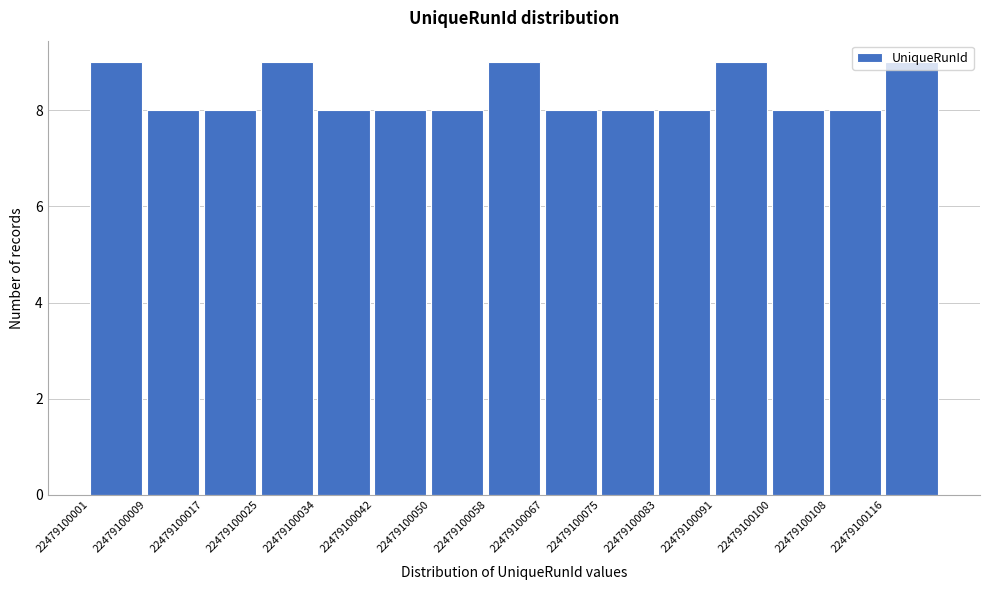

Reading left to right, list every bar in this chart as the range it spans on the x-axis followed by its height. Neither the bar edges nor the heights are printed on the chart, so give them approximately, as read against the axes.

22479100001 to 22479100009: 9
22479100009 to 22479100018: 8
22479100018 to 22479100026: 8
22479100026 to 22479100034: 9
22479100034 to 22479100042: 8
22479100042 to 22479100051: 8
22479100051 to 22479100059: 8
22479100059 to 22479100067: 9
22479100067 to 22479100075: 8
22479100075 to 22479100084: 8
22479100084 to 22479100092: 8
22479100092 to 22479100100: 9
22479100100 to 22479100108: 8
22479100108 to 22479100117: 8
22479100117 to 22479100125: 9